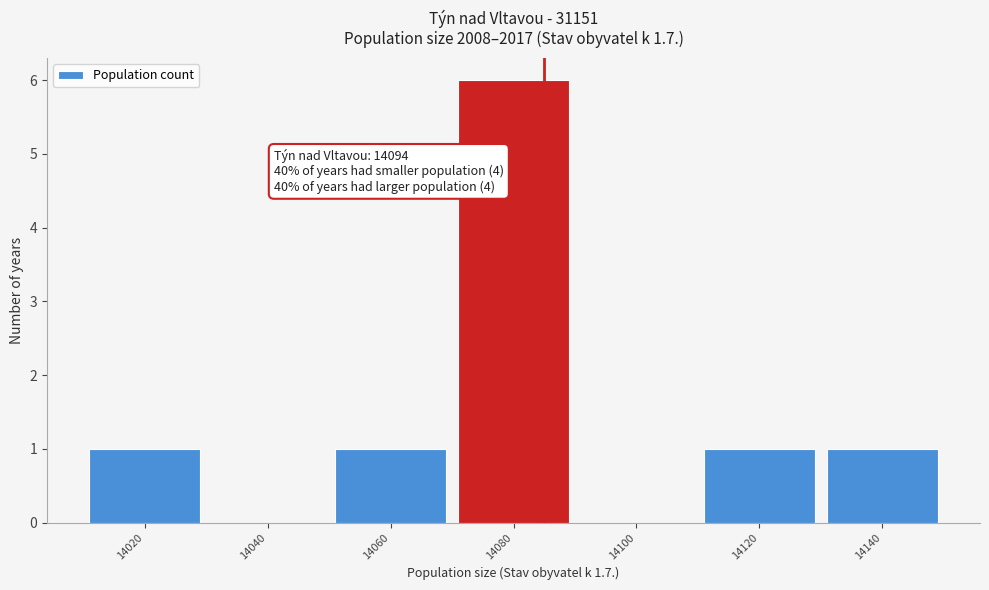

Reading right to left, extract all data points from this chart.

14140=1	14120=1	14100=0	14080=6	14060=1	14040=0	14020=1